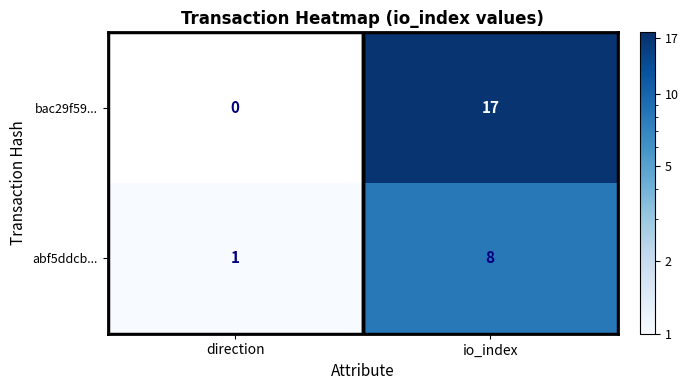

At which label does abf5ddcb... reach its minimum?

direction